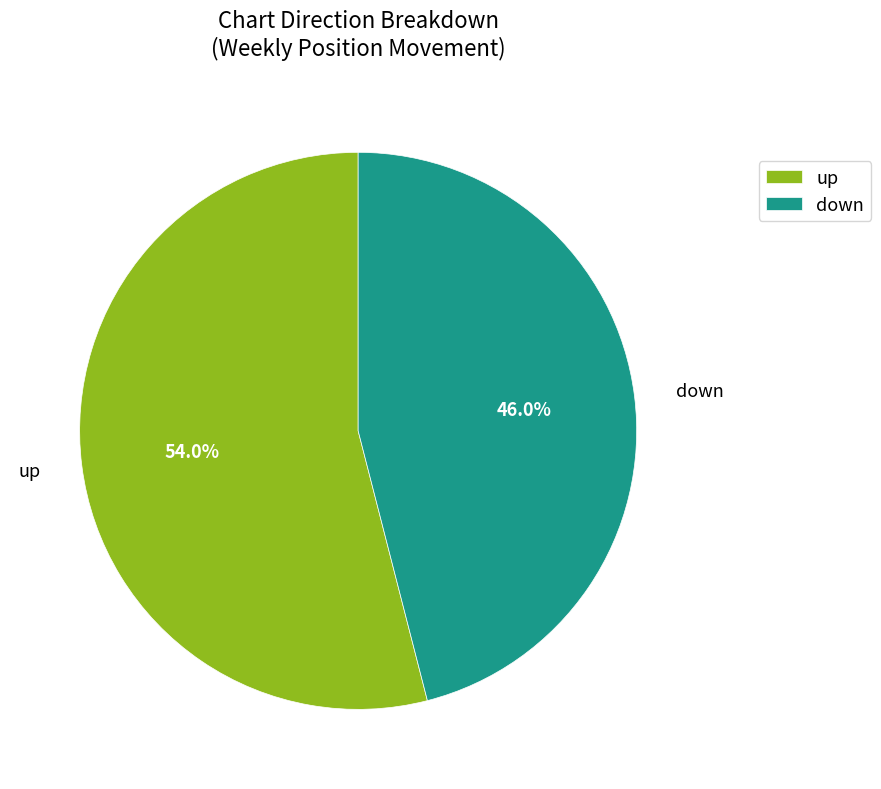

True or false: down accounts for 46% of the total.

True